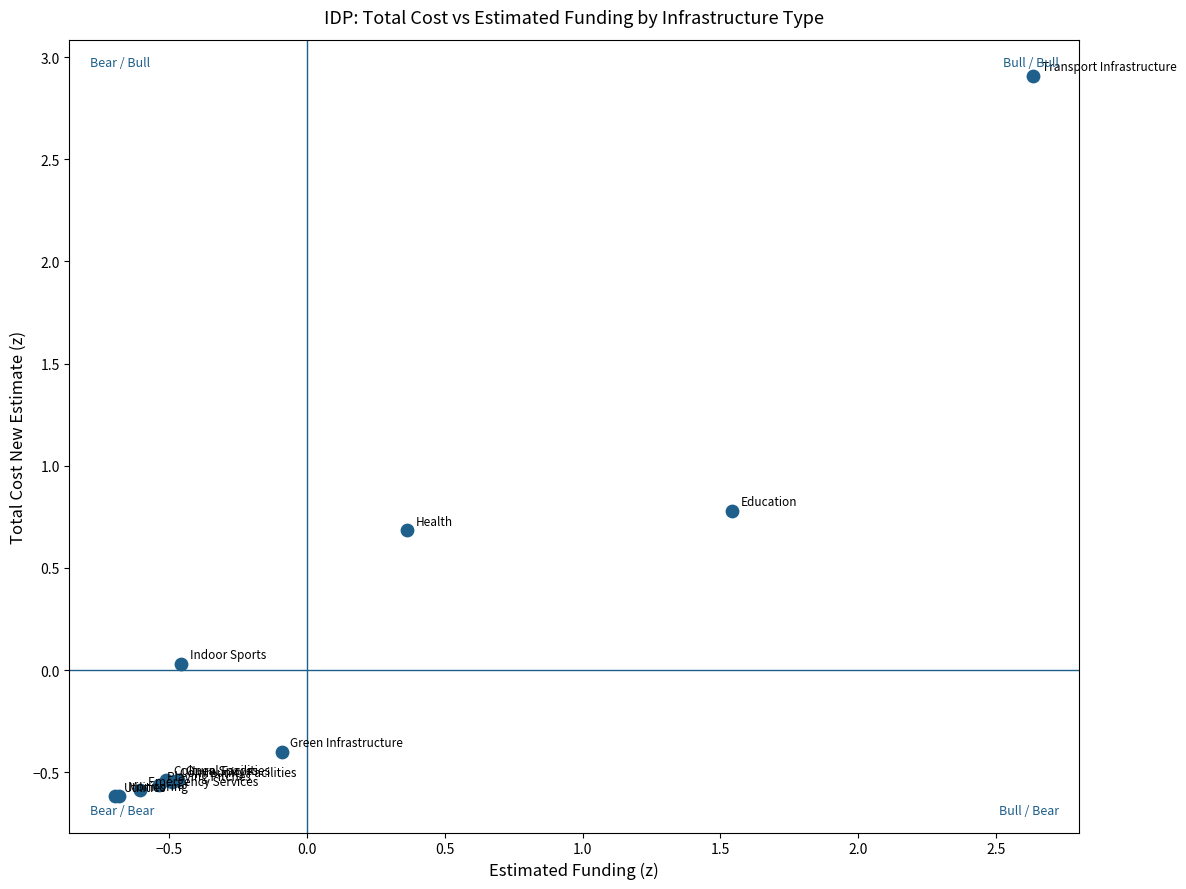

What Y value in the scatter plot is closest to 1?

0.8